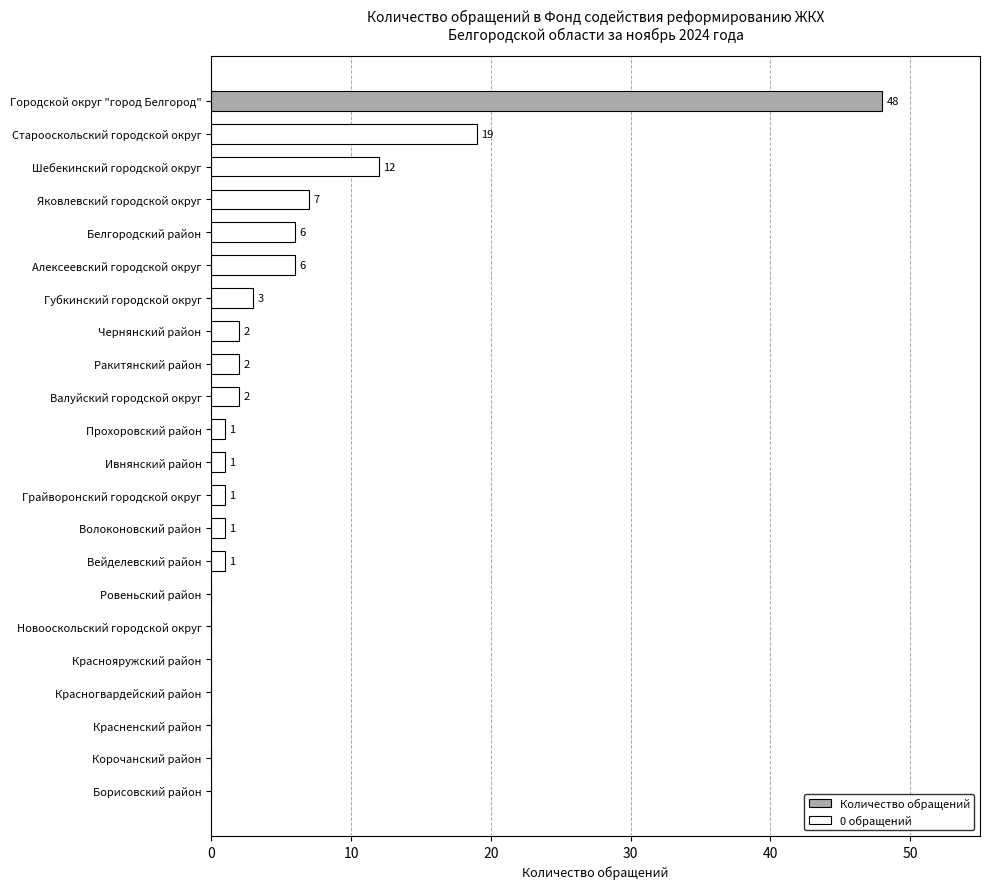

How many distinct data groups are displayed?

1